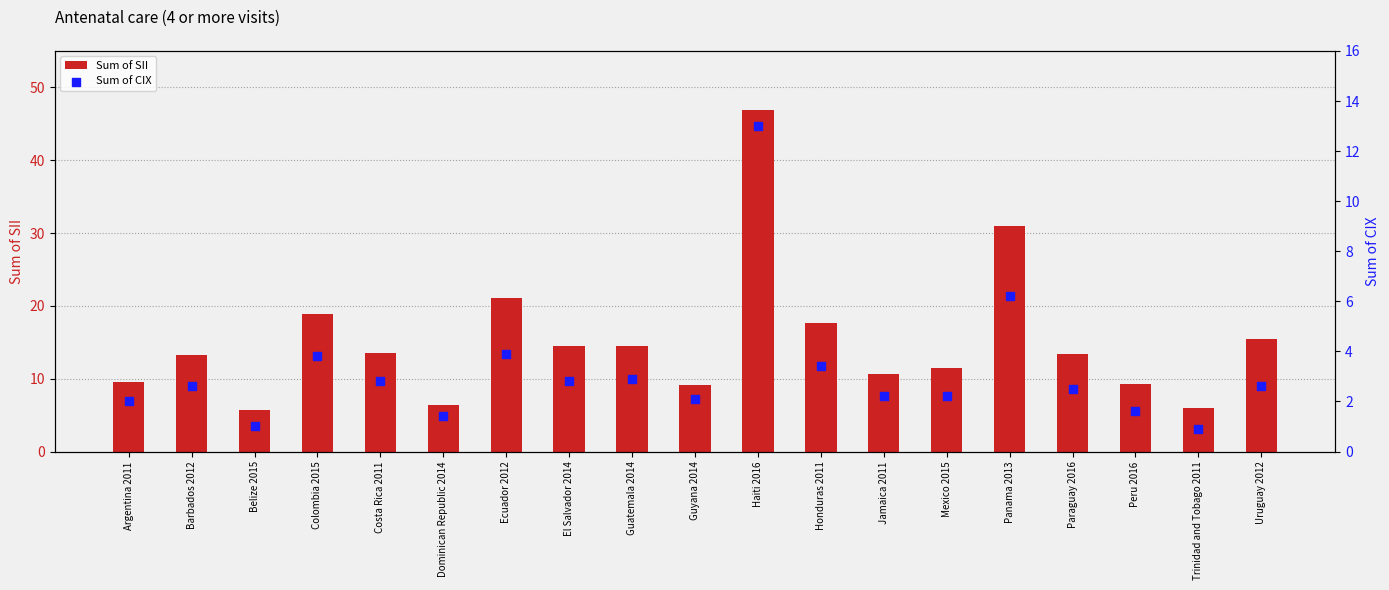

At which category is the sum across all series the highest?

Haiti 2016